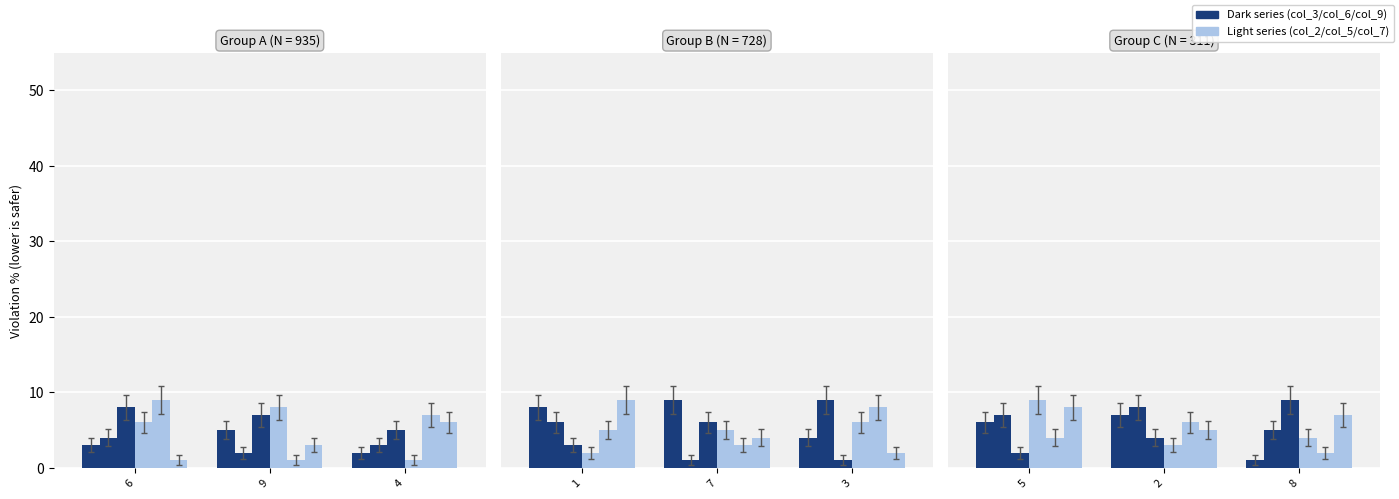

Are the bars horizontal?

No